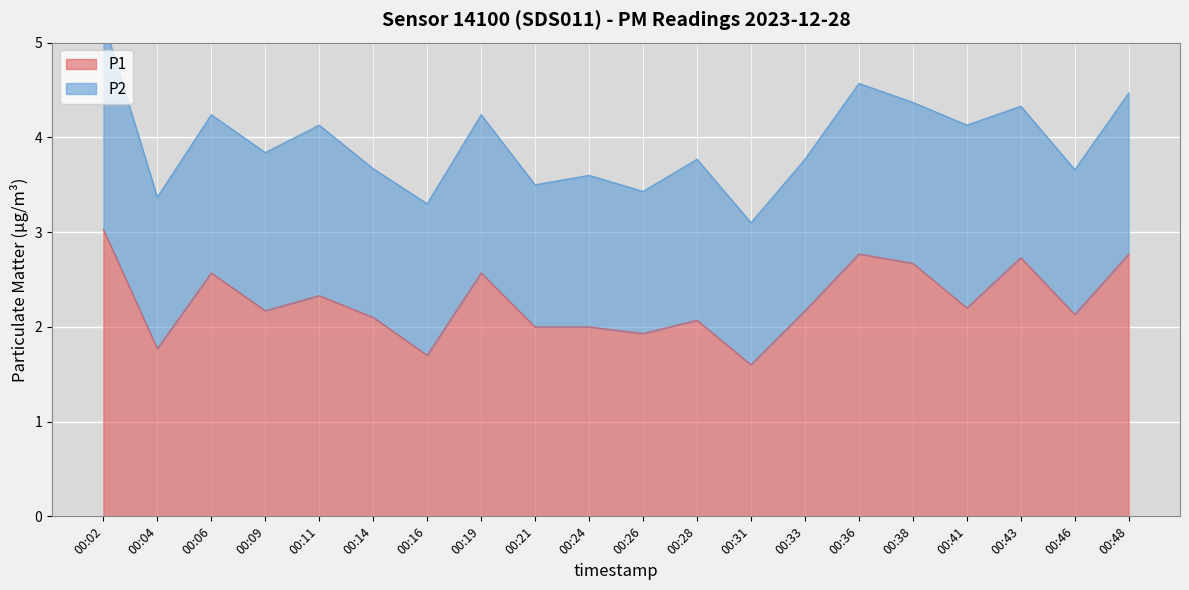

Is it true that the value at 00:02 is 3.0?

True